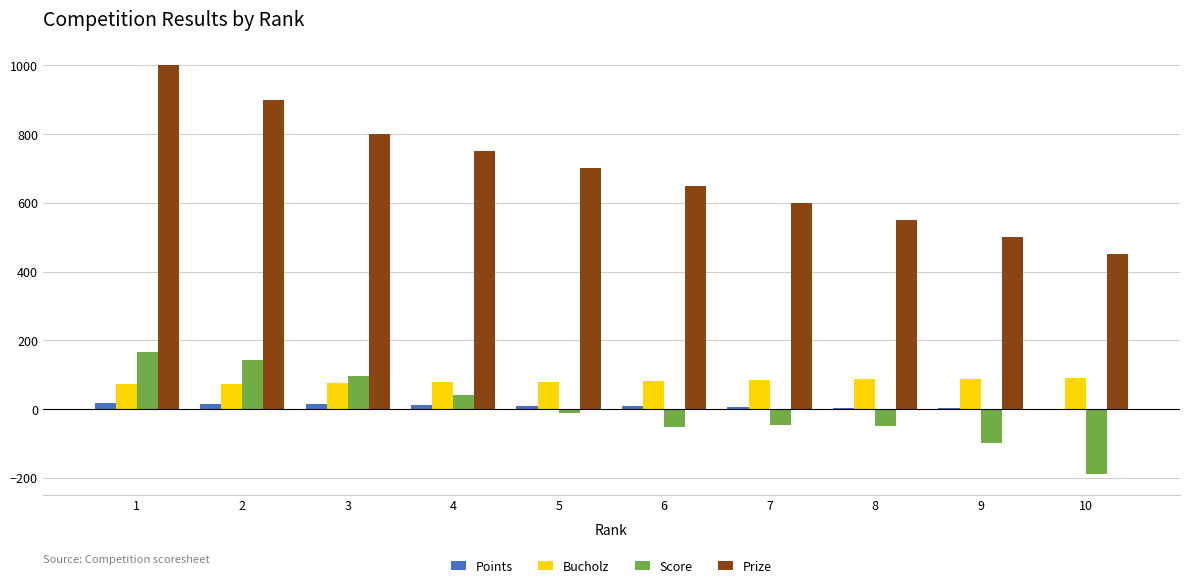

How many groups of bars are there?

10